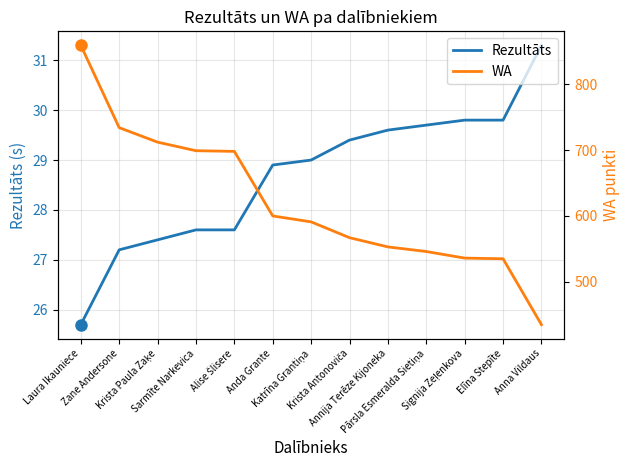

True or false: WA and Rezultāts intersect in this chart.

False